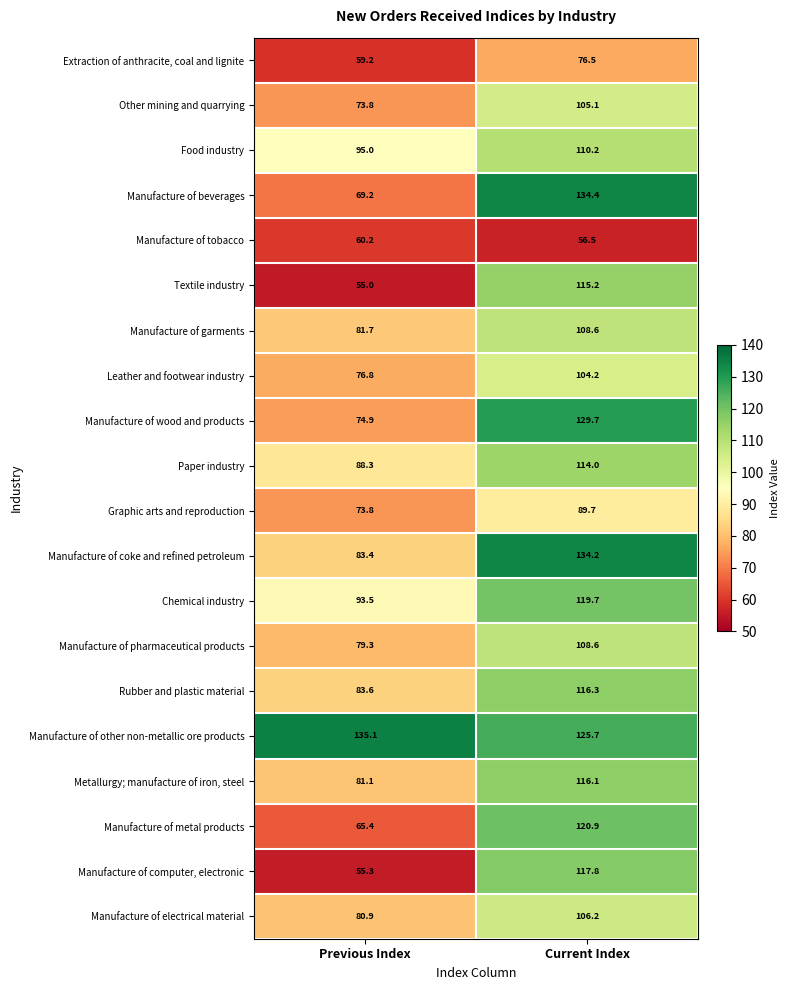

Read the Manufacture of electrical material value at Current Index.

106.2